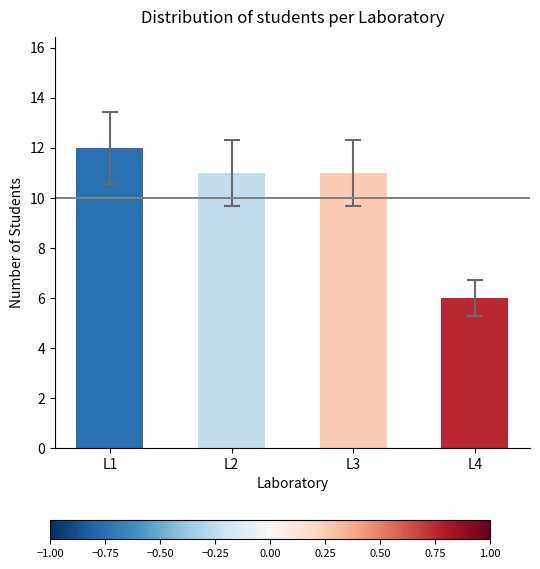

What is the value of the 4th bar from the left?

6